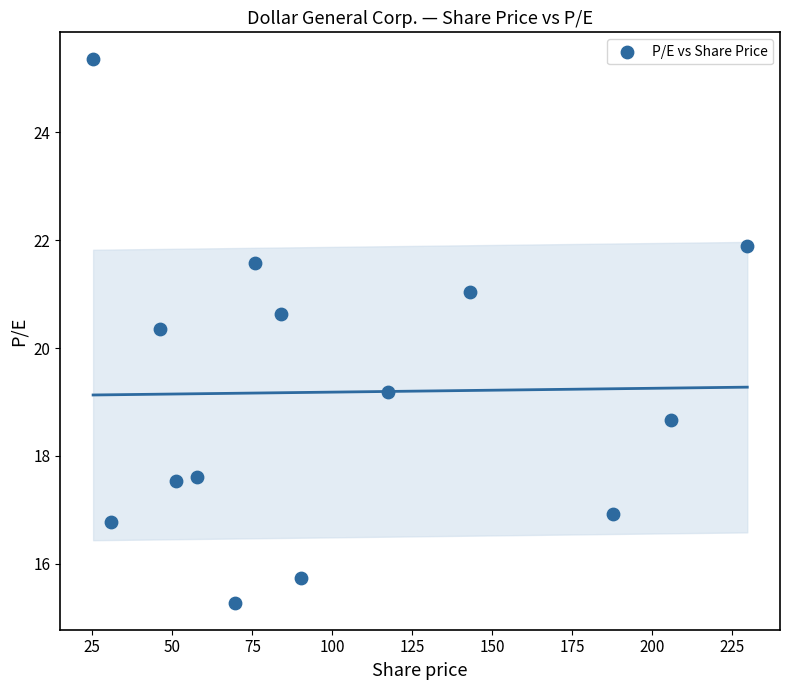

What is the range of X values (max minus min)?

204.4